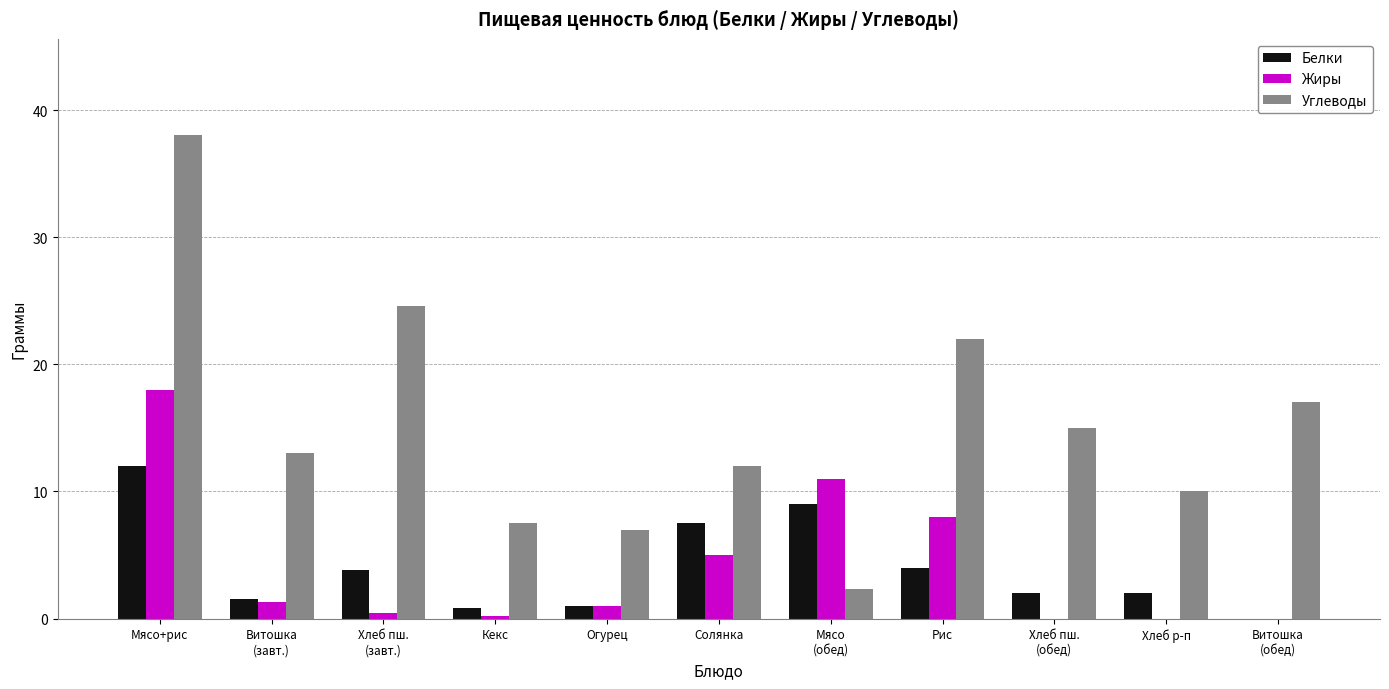

What is the sum of all Углеводы values?

168.4